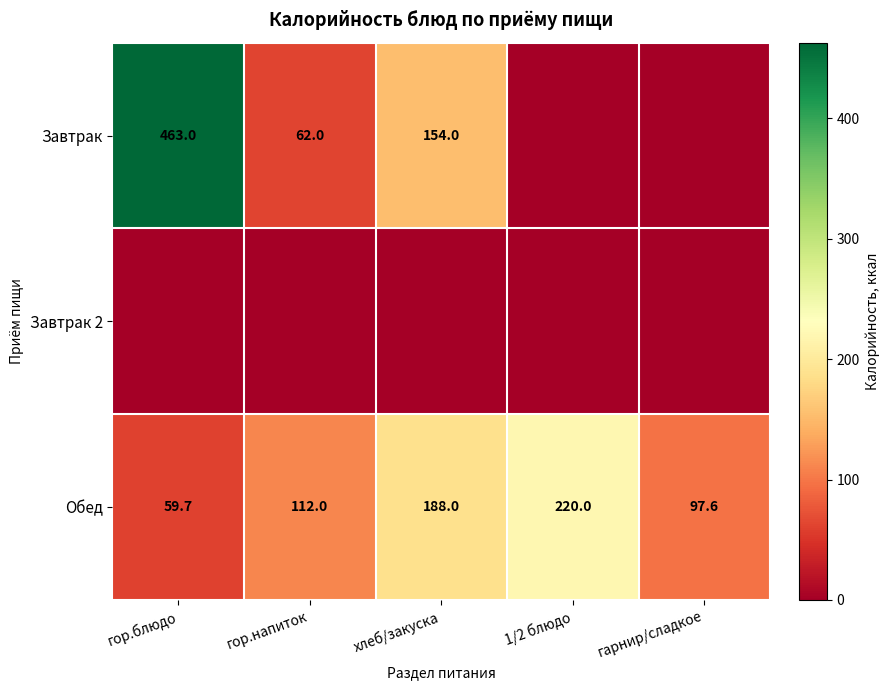

The Обед series shows 112.0 at гор.напиток. True or false?

True